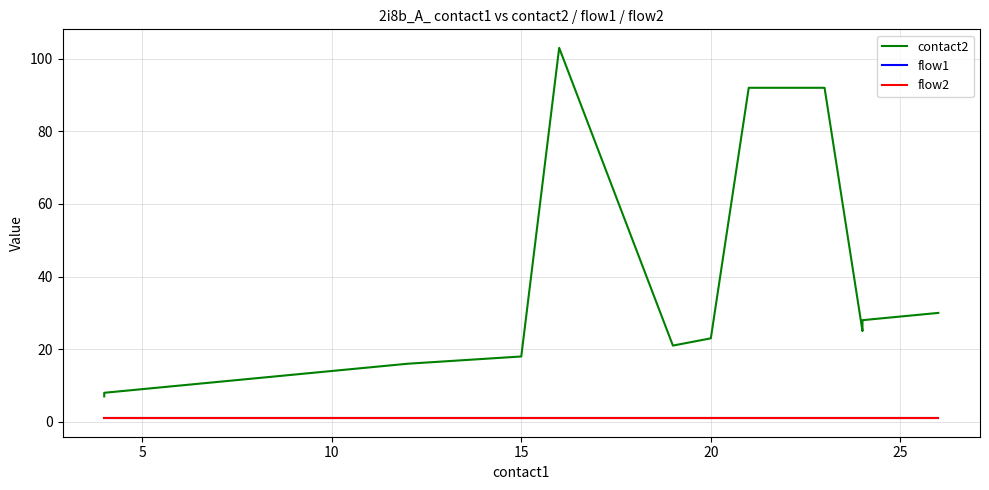

Reading left to right, list all the values displayed in this chart.

contact2: 7	8	9	10	11	12	13	14	15	16	18	103	21	23	92	92	25	28	29	30
flow1: 1	1	1	1	1	1	1	1	1	1	1	1	1	1	1	1	1	1	1	1
flow2: 1	1	1	1	1	1	1	1	1	1	1	1	1	1	1	1	1	1	1	1